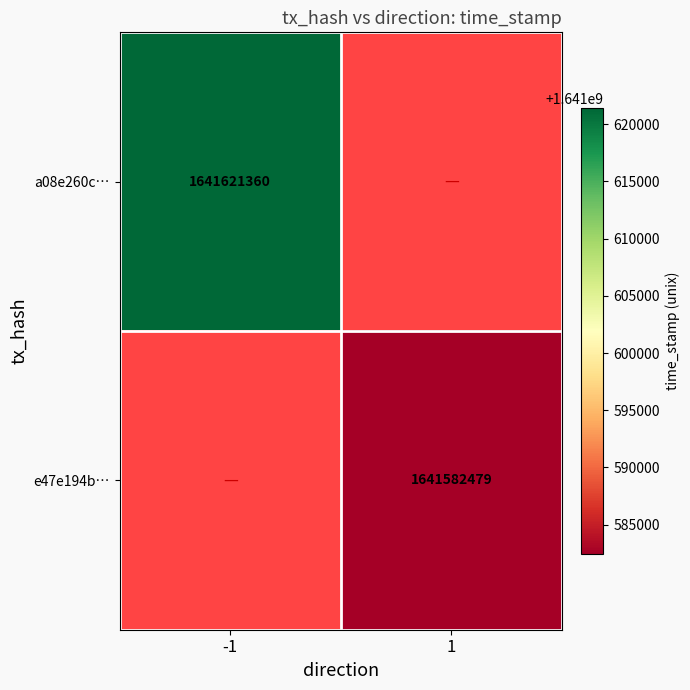

The e47e194b… series shows 2544643273 at 1. True or false?

False